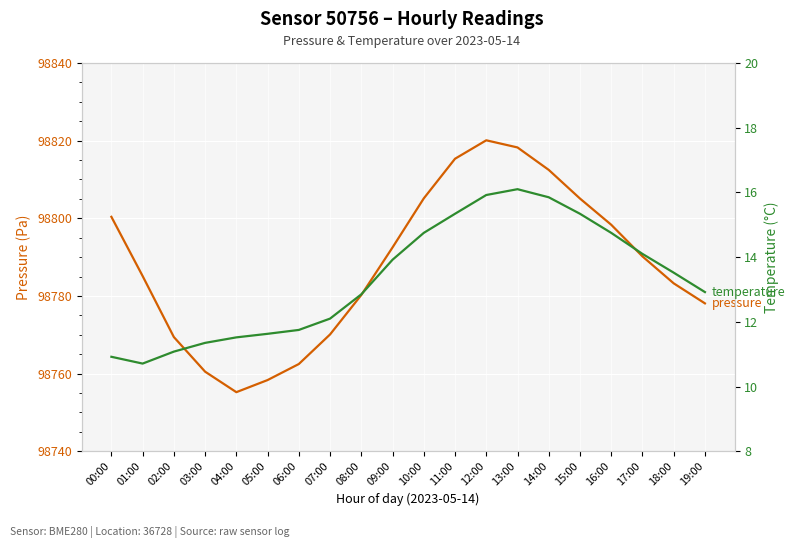

What is the difference between the pressure values at 04:00 and 00:00?

45.2